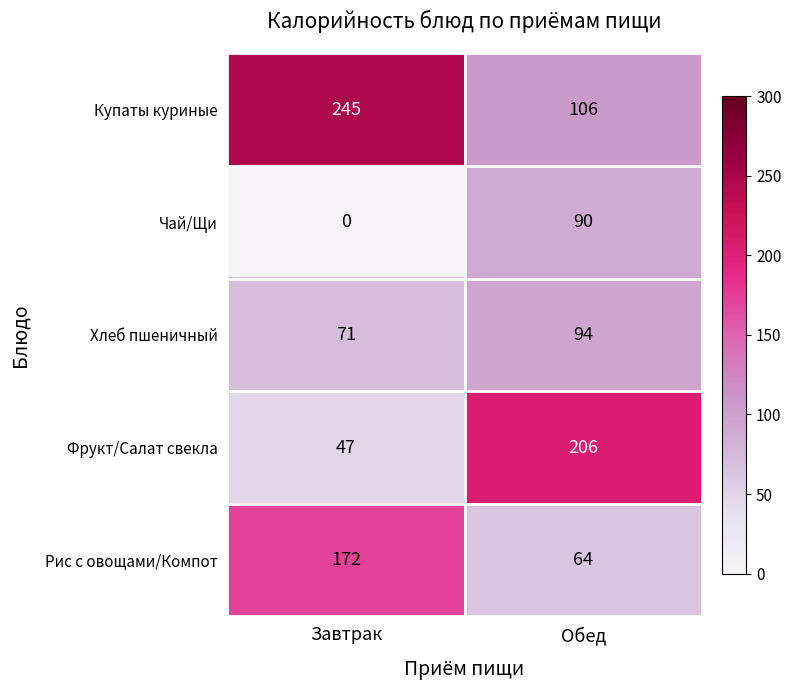

Reading left to right, list all the values displayed in this chart.

Купаты куриные: Завтрак=245	Обед=106
Чай/Щи: Завтрак=0	Обед=90
Хлеб пшеничный: Завтрак=71	Обед=94
Фрукт/Салат свекла: Завтрак=47	Обед=206
Рис с овощами/Компот: Завтрак=172	Обед=64